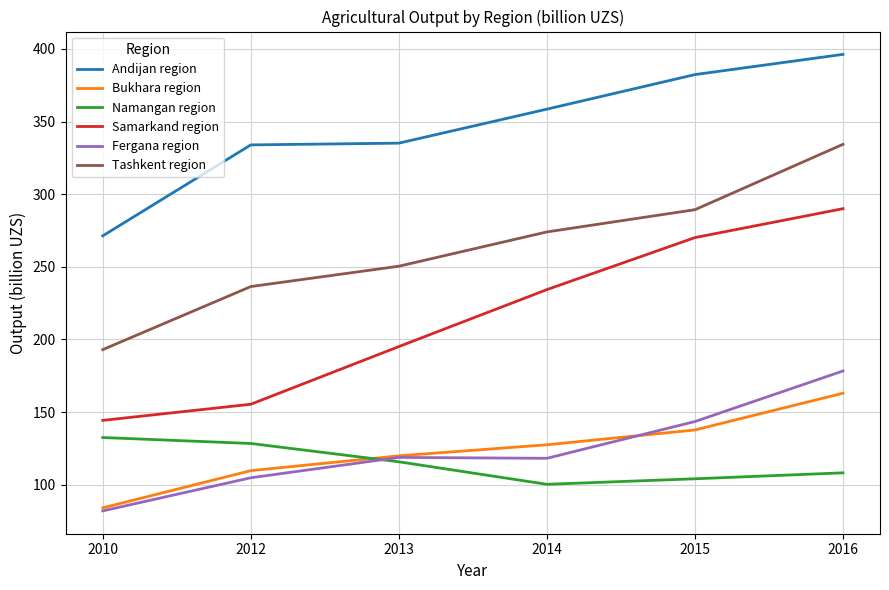

At which label does Samarkand region reach its minimum?

2010